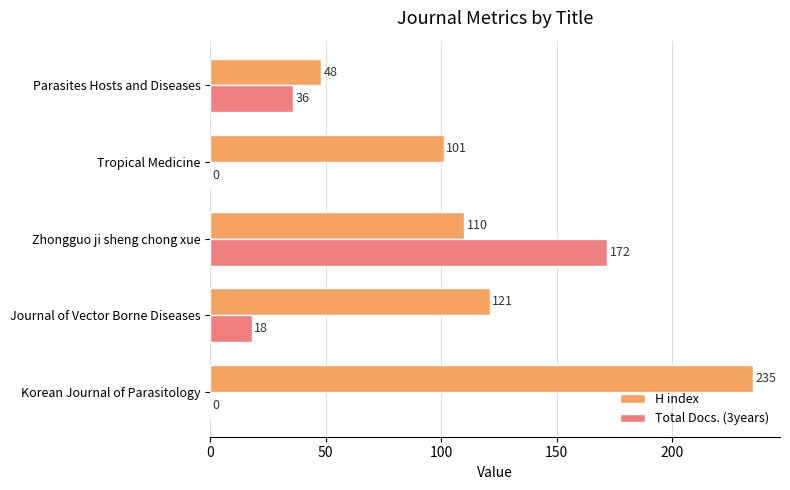

What is the sum of the Total Docs. (3years) values at Zhongguo ji sheng chong xue and Journal of Vector Borne Diseases?

190